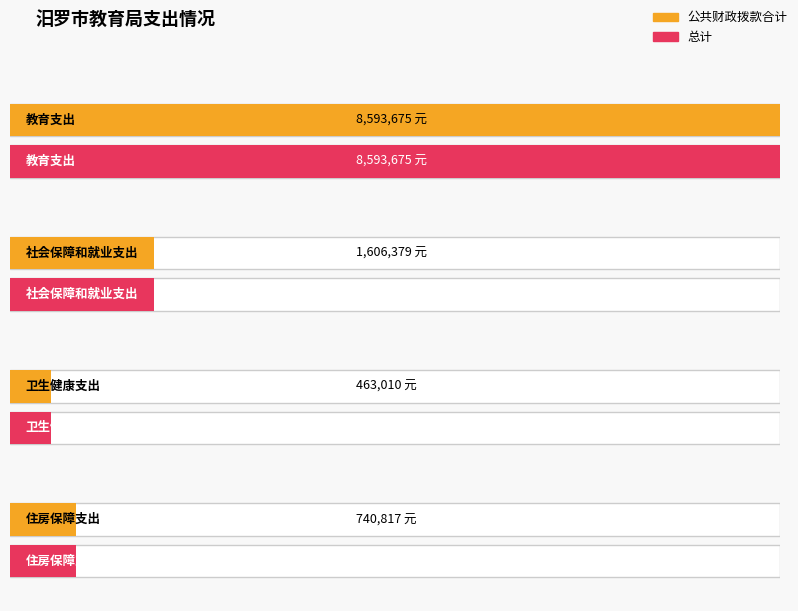

Is it true that 总计 equals 285029 at 卫生健康支出?

False